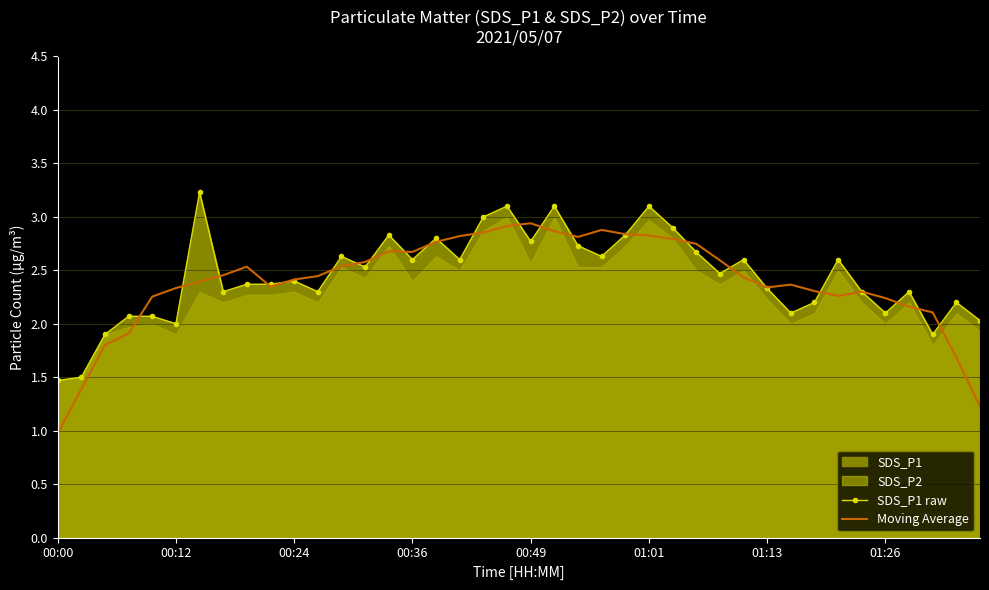

Is it true that Moving Average equals 0.7 at 01:01?

False